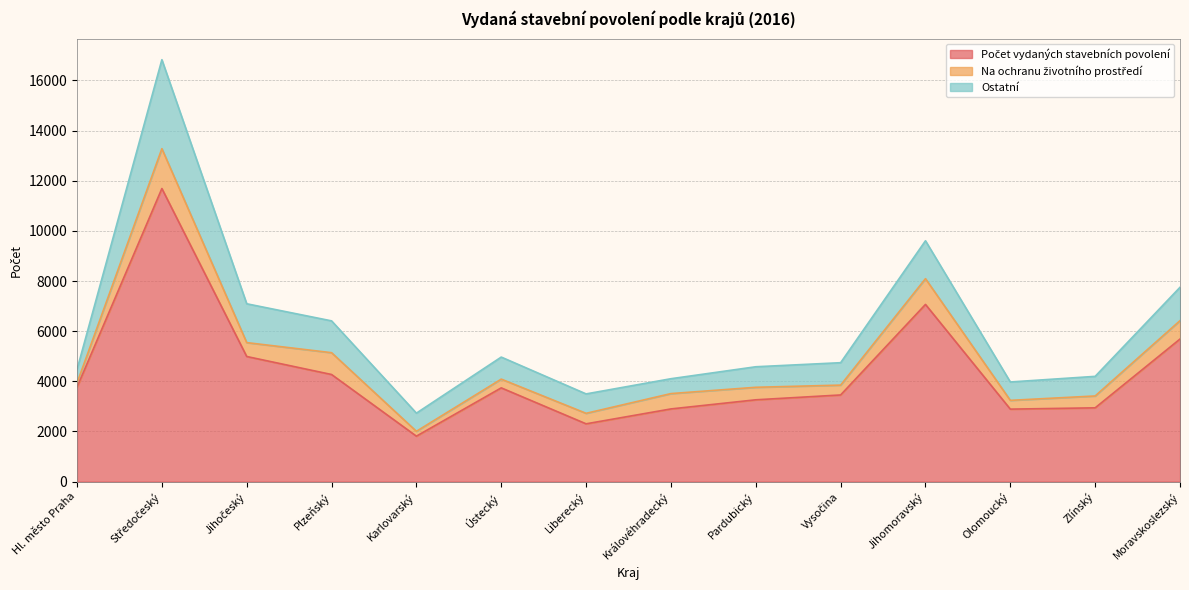

What is the label of the 10th point from the right?

Karlovarský